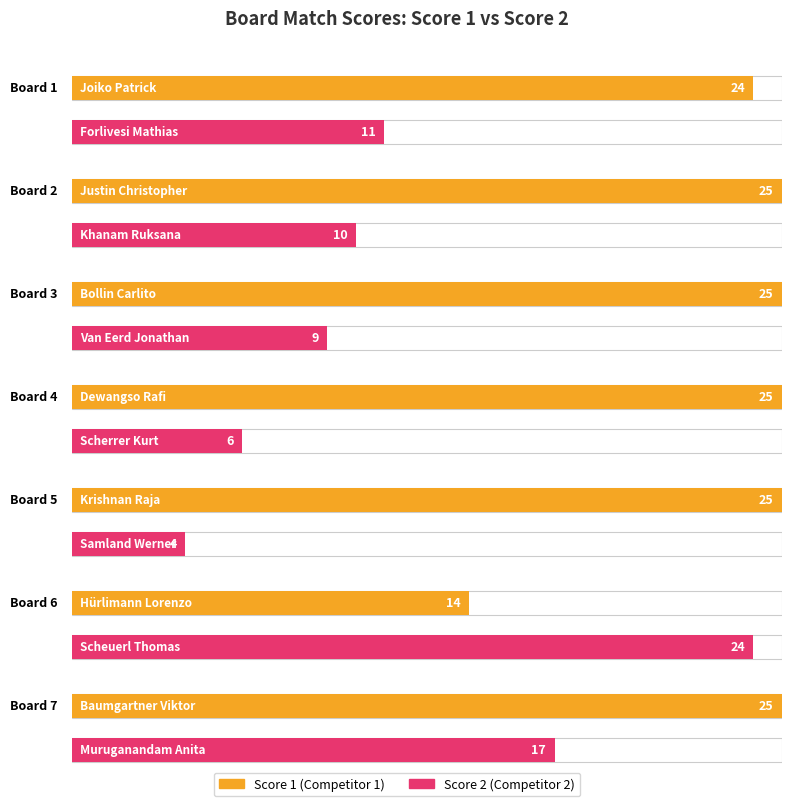

Rank the series by their maximum value, from lowest to highest.

Score 2, Score 1